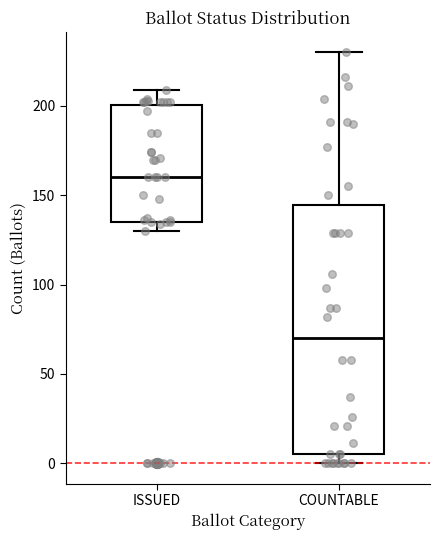

Reading left to right, read every box against the y-axis: the position of its median line, the range the box covers, and the ends of its whiskers. The values are not printed on the chart, so give them approximately, as read against the axis.

ISSUED: median 160, box 135 to 200, whiskers 130 to 210
COUNTABLE: median 70, box 5 to 145, whiskers 0 to 230